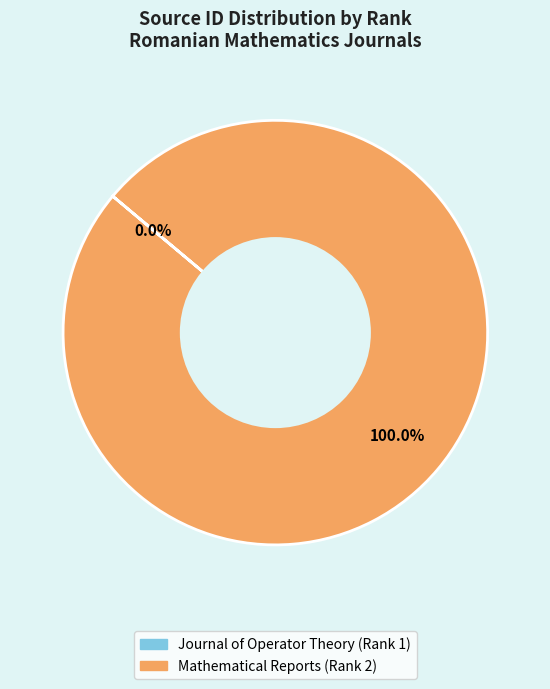

Does Mathematical Reports (Rank 2) represent more than half of the total?

Yes